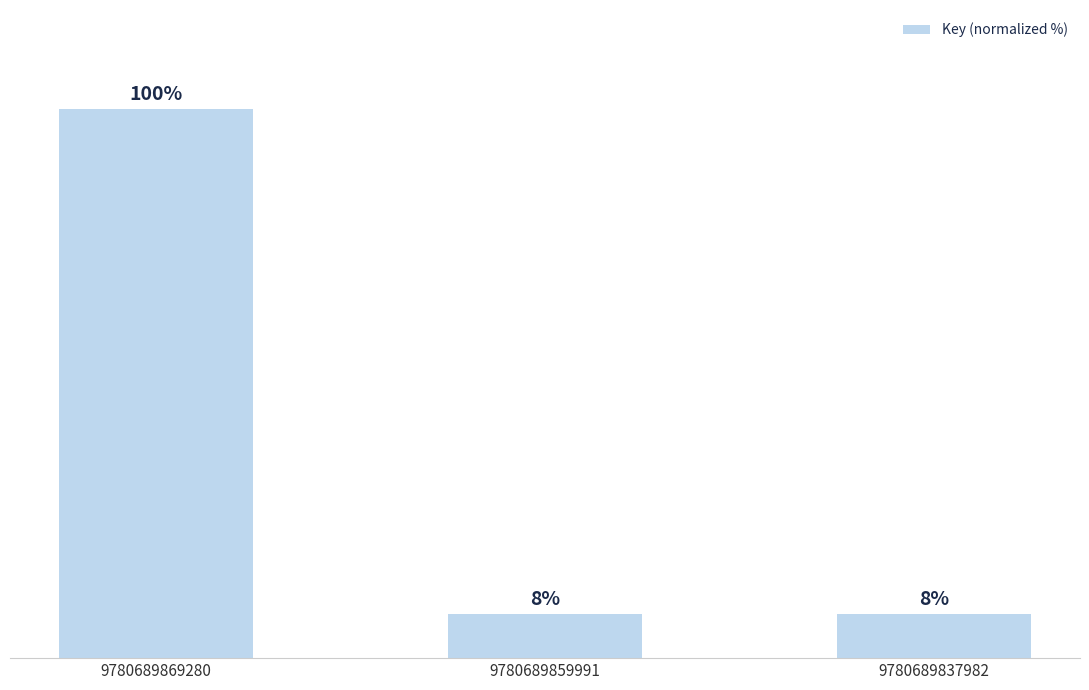

What is the change in value from 9780689869280 to 9780689859991?

-91.9